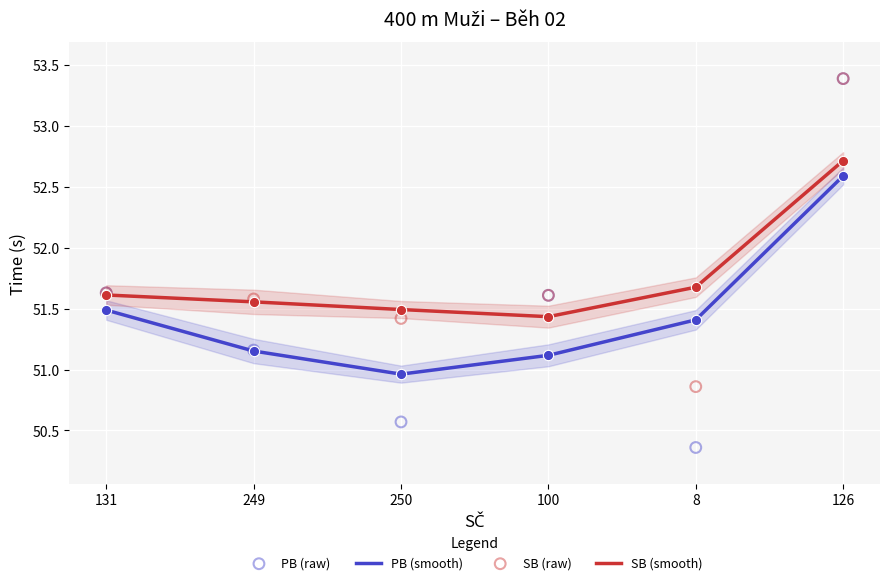

What is the total value across all series at 249?

205.4